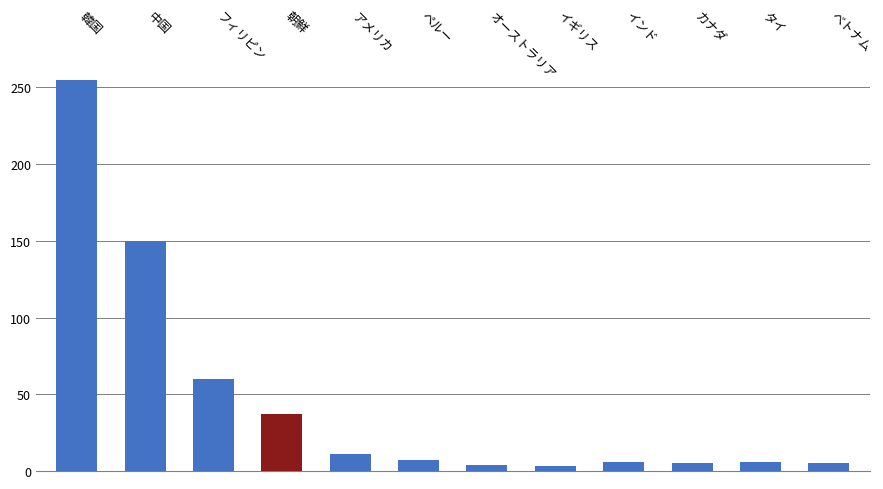

What is the average value?

46